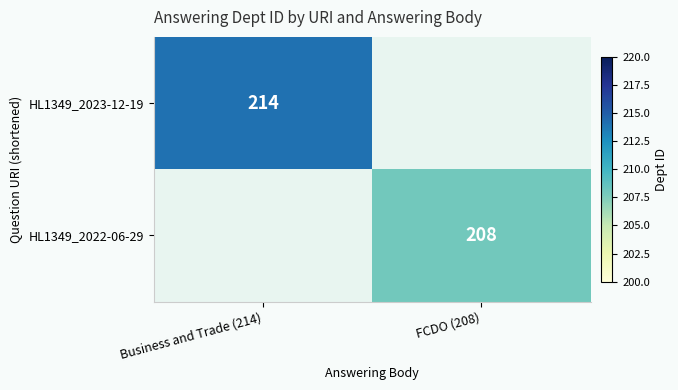

True or false: HL1349_2023-12-19 has a value of 330 at Business and Trade (214).

False